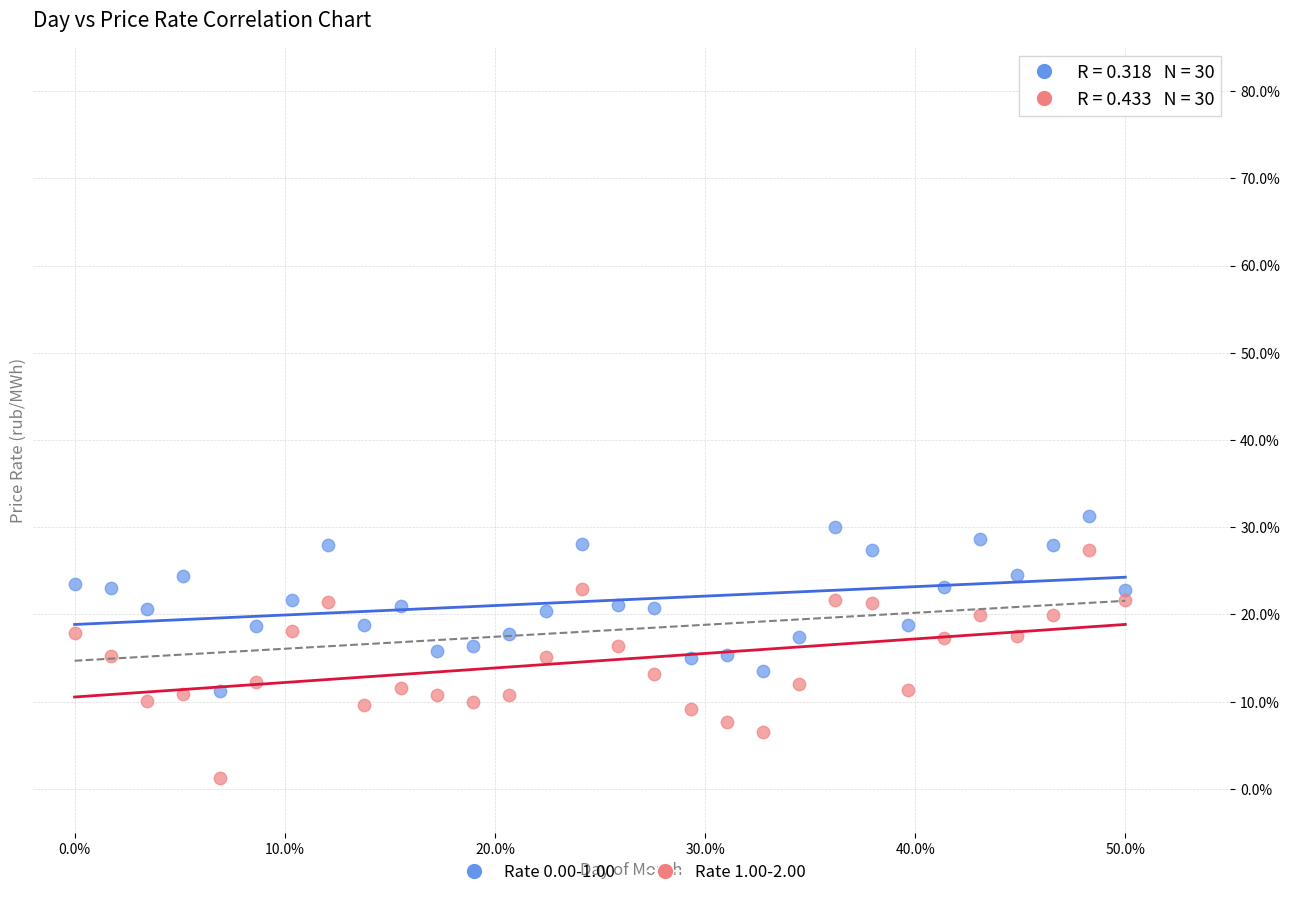

Which series reaches the minimum Y coordinate?

Rate 1.00-2.00